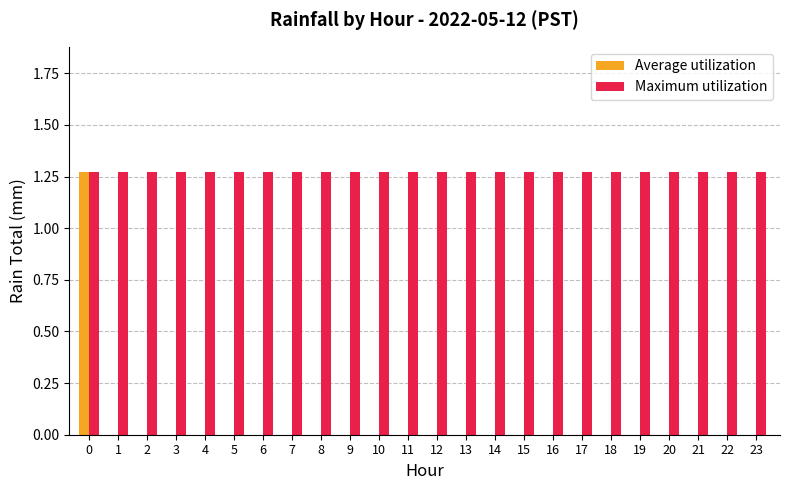

True or false: Average utilization has a value of -0.4 at 13.

False